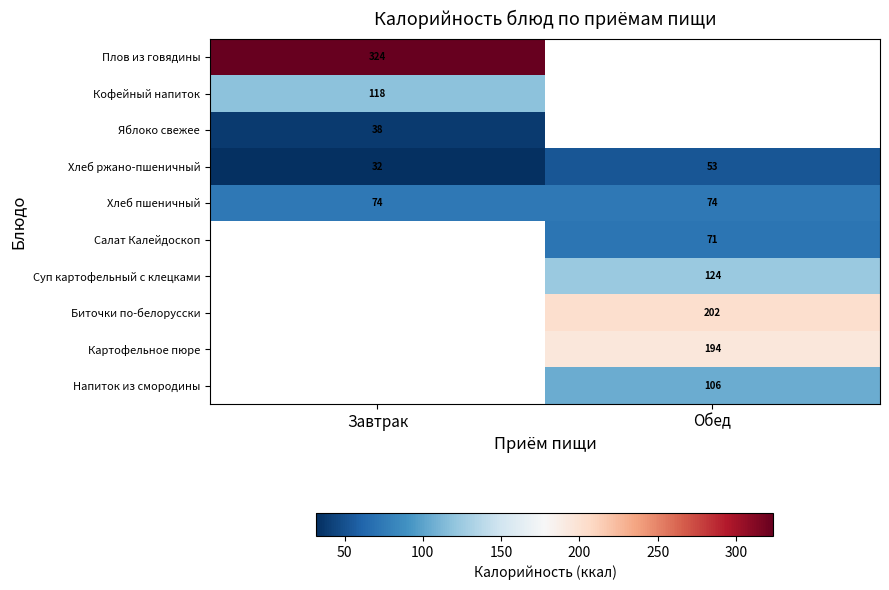

At which category does the chart reach its peak across all series?

Завтрак